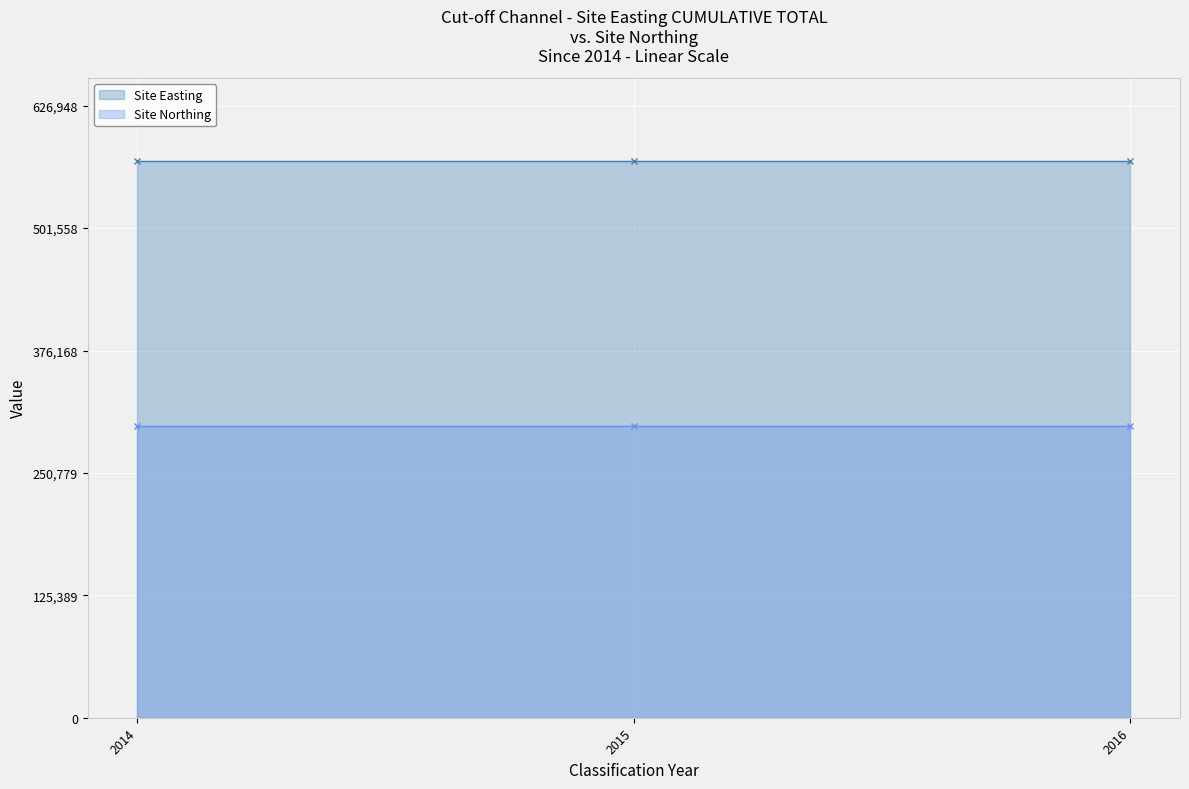

True or false: Site Northing and Site Easting cross at least once.

False